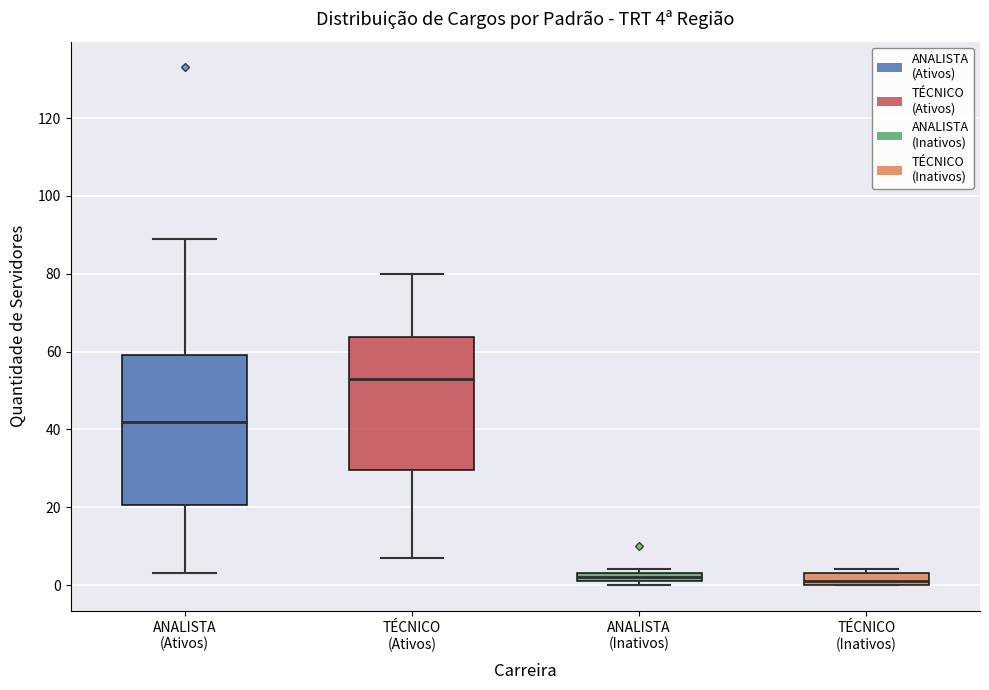

Which box is the tallest, from its lower edge to its upper edge?

ANALISTA (Ativos)